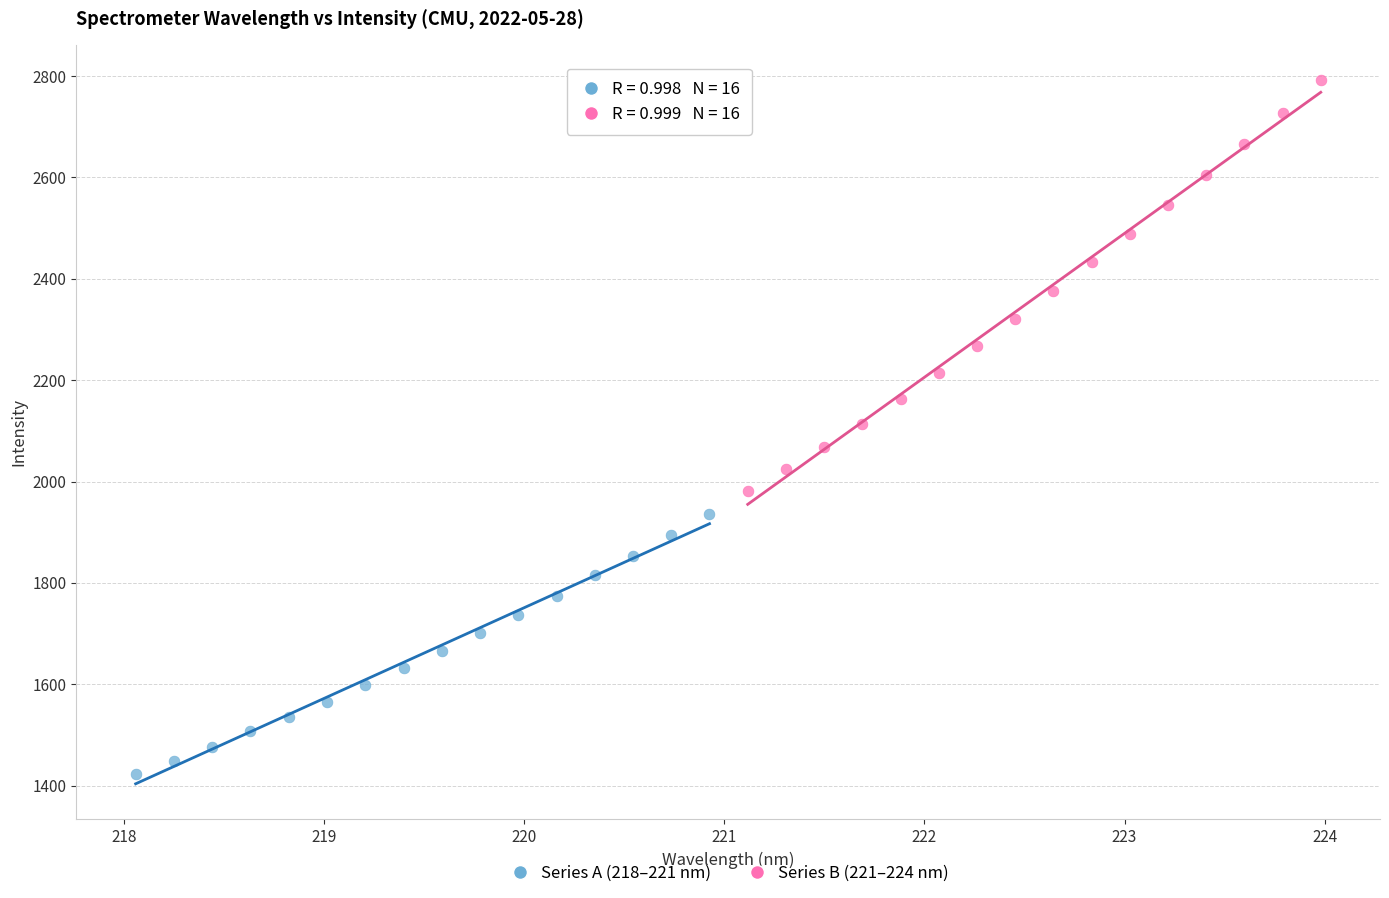

Which series reaches the minimum Y coordinate?

Series A (218–221 nm)